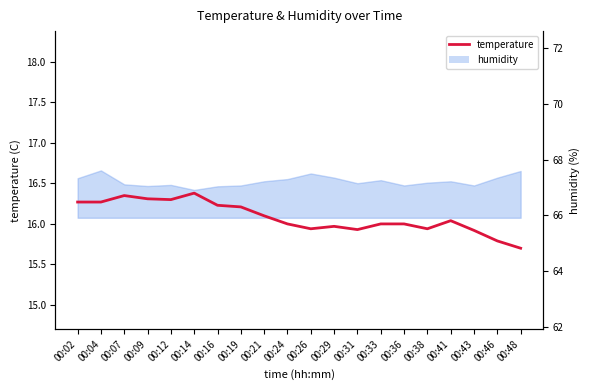

Rank the categories by value from highest to lowest.

00:14, 00:07, 00:09, 00:12, 00:02, 00:04, 00:16, 00:19, 00:21, 00:41, 00:24, 00:33, 00:36, 00:29, 00:26, 00:38, 00:31, 00:43, 00:46, 00:48